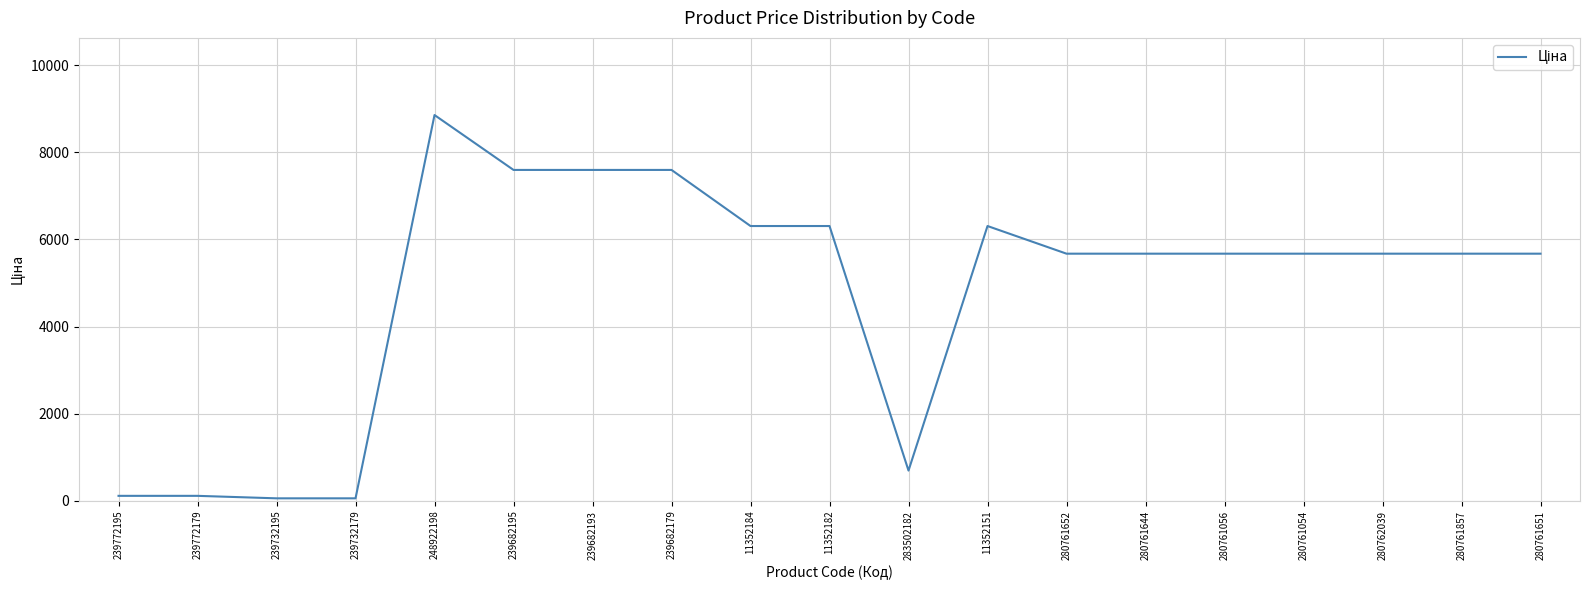

True or false: the data shows 11546.6 at 248922198.

False